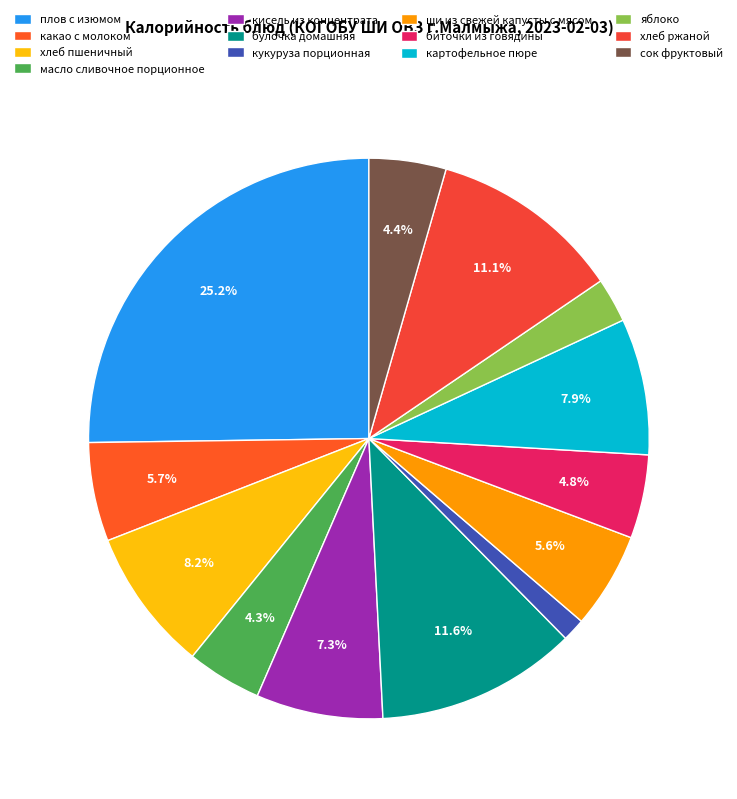

Count the number of slices in the pie.

13